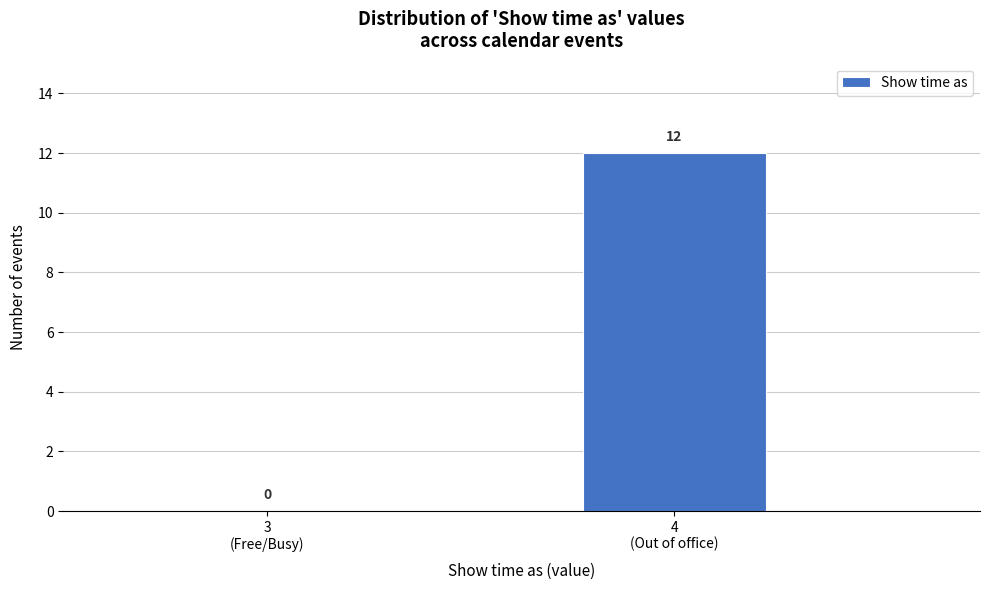

What is the sum of all values?

12